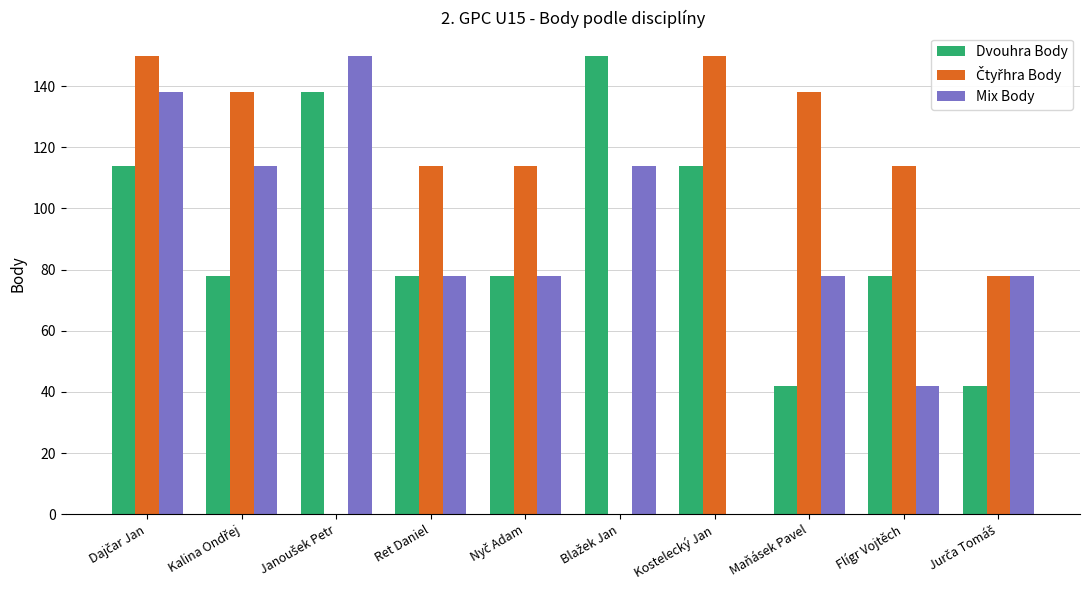

What is the sum of all Dvouhra Body values?

912